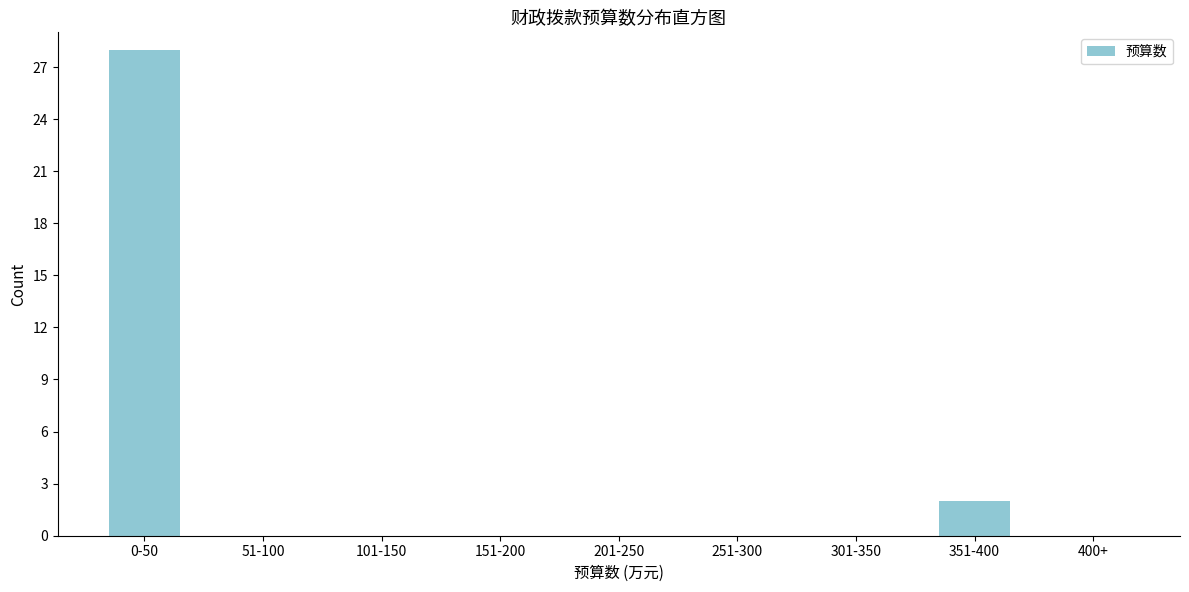

Reading left to right, list all the values displayed in this chart.

0-50=28	51-100=0	101-150=0	151-200=0	201-250=0	251-300=0	301-350=0	351-400=2	400+=0